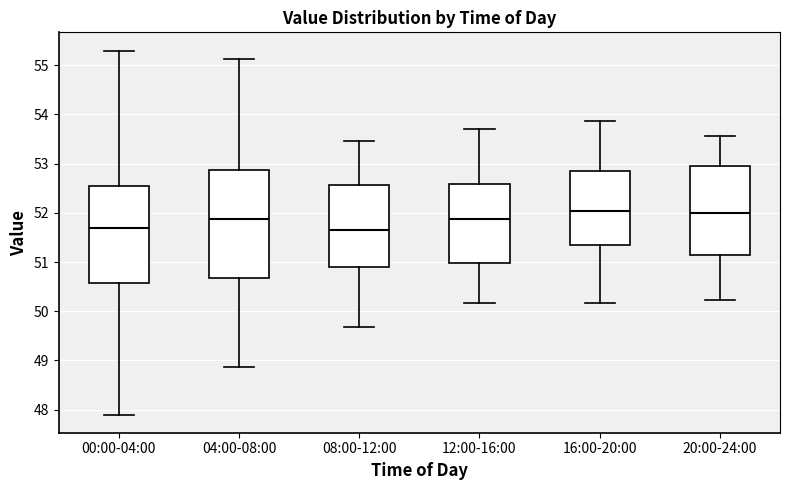

Reading left to right, transcribe this box plot: for each box, give where its median line is, the range the box spans, and where its two whiskers end, as read against the y-axis. The values are not printed on the chart, so give them approximately, as read against the axis.

00:00-04:00: median 51.7, box 50.6 to 52.5, whiskers 47.9 to 55.3
04:00-08:00: median 51.9, box 50.7 to 52.9, whiskers 48.9 to 55.1
08:00-12:00: median 51.7, box 50.9 to 52.6, whiskers 49.7 to 53.5
12:00-16:00: median 51.9, box 51.0 to 52.6, whiskers 50.2 to 53.7
16:00-20:00: median 52.0, box 51.3 to 52.9, whiskers 50.2 to 53.9
20:00-24:00: median 52.0, box 51.1 to 53.0, whiskers 50.2 to 53.6